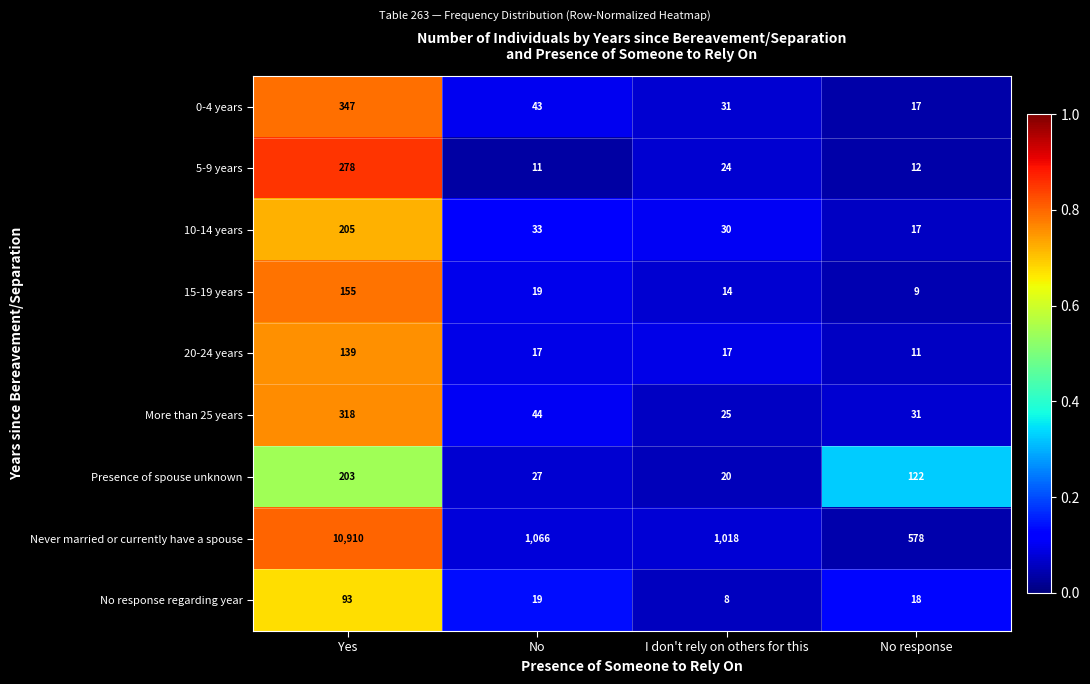

Where does the More than 25 years series first go above 44?

Yes